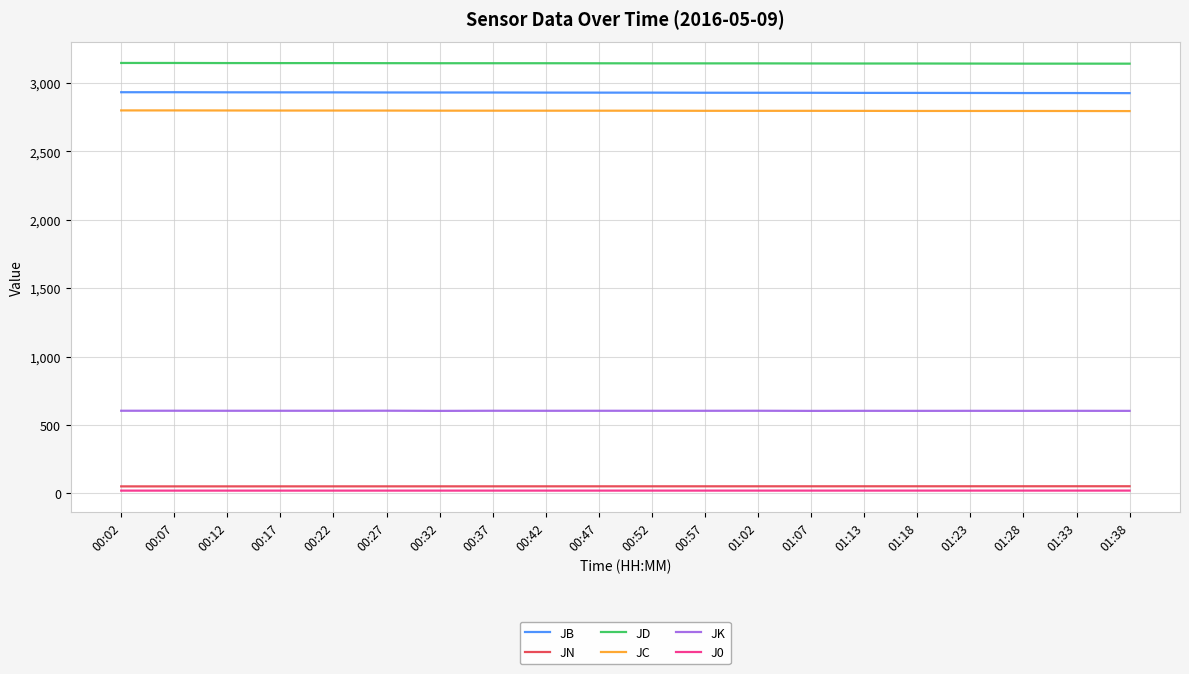

True or false: JC and J0 cross at least once.

False